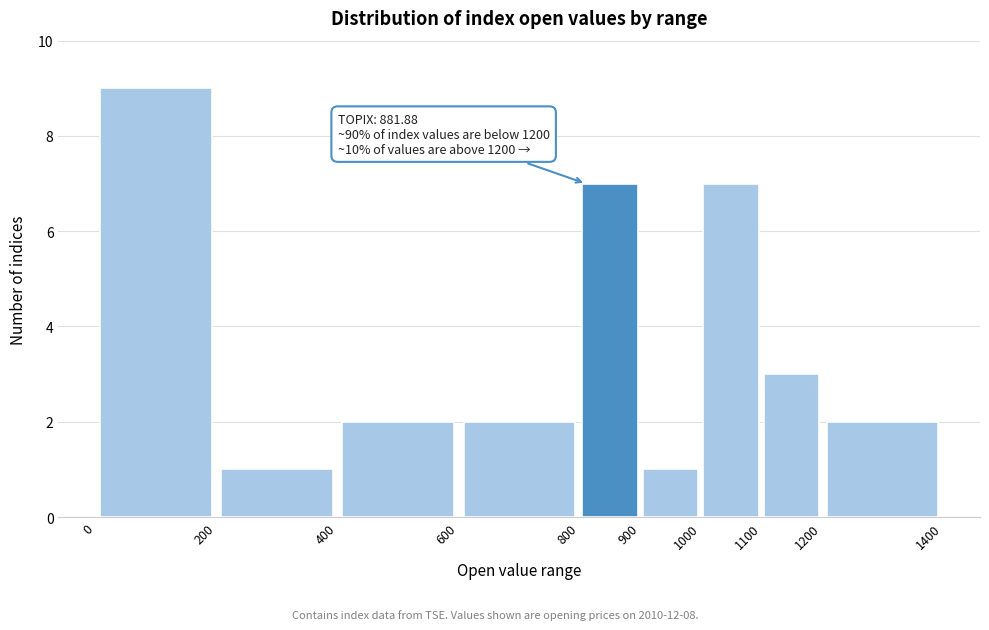

Which range on the x-axis has the tallest bar?

0 to 200